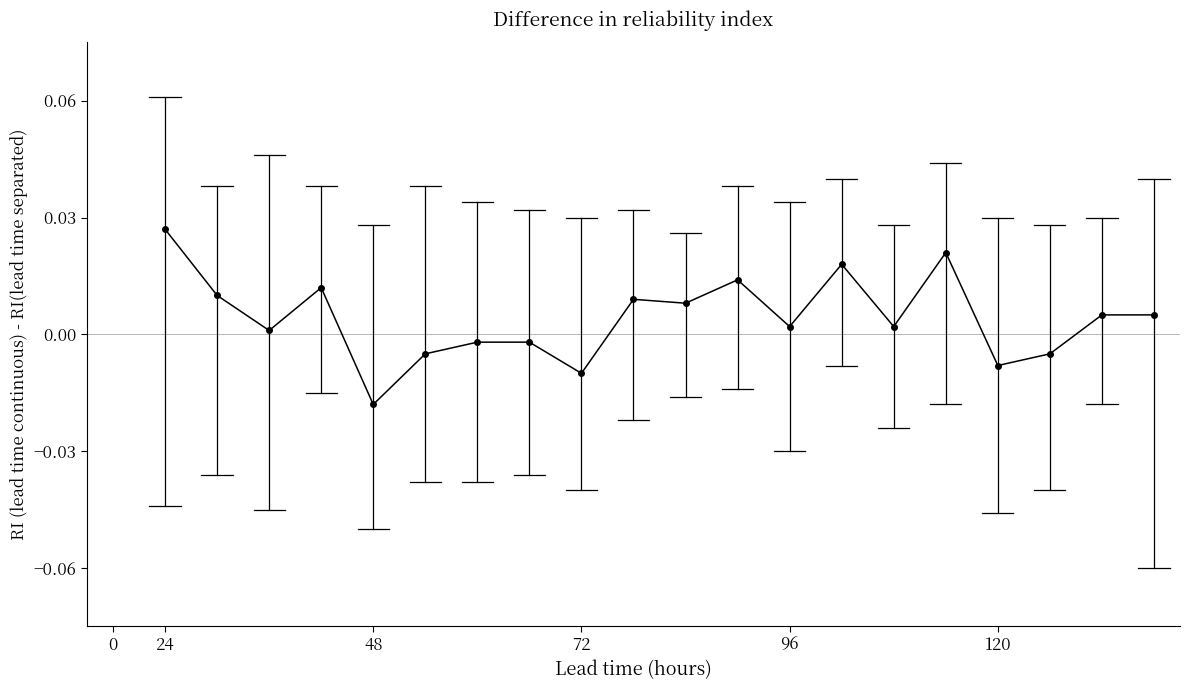

Between 24 and 120, which is larger?

24